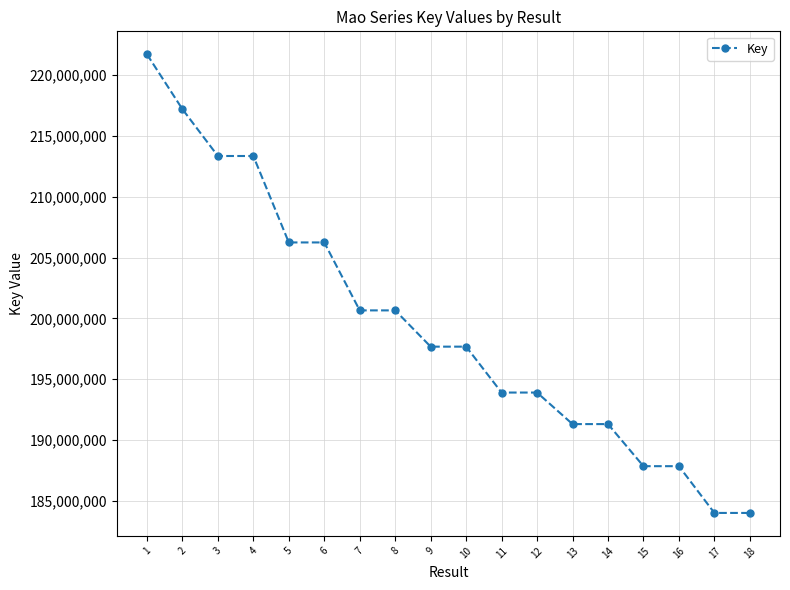

The value at 11 is 65826764. True or false?

False